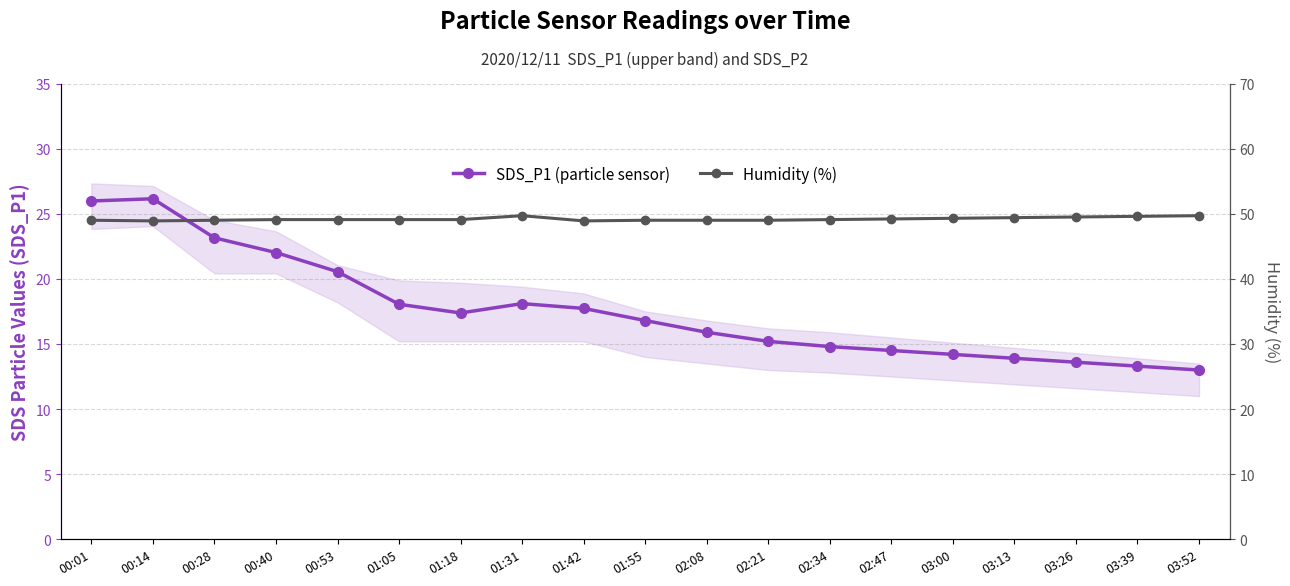

What is the minimum value shown in the chart?

13.0